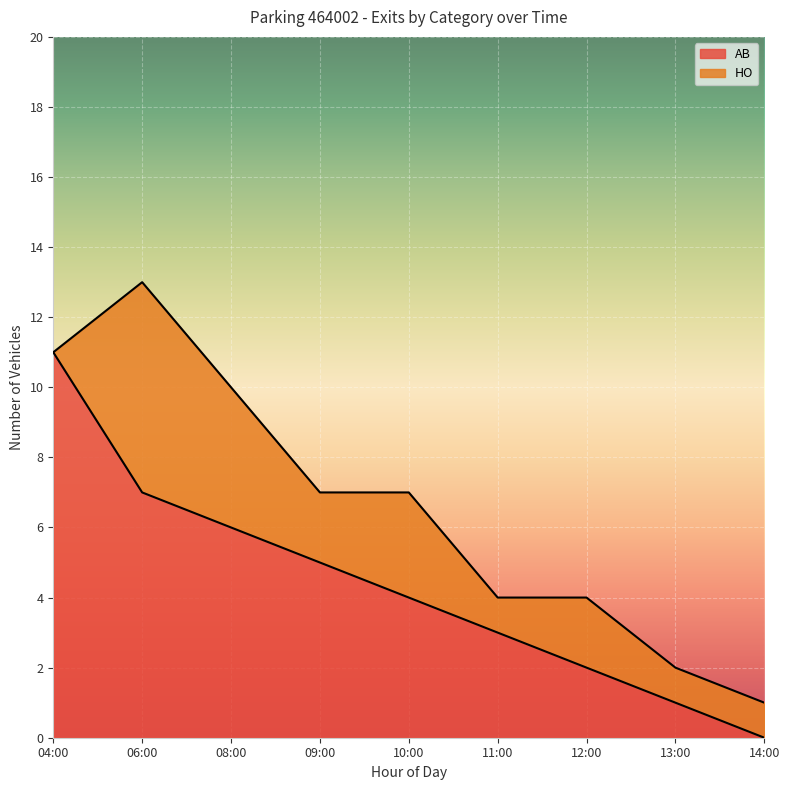

At which label does the data first exceed 4?

04:00